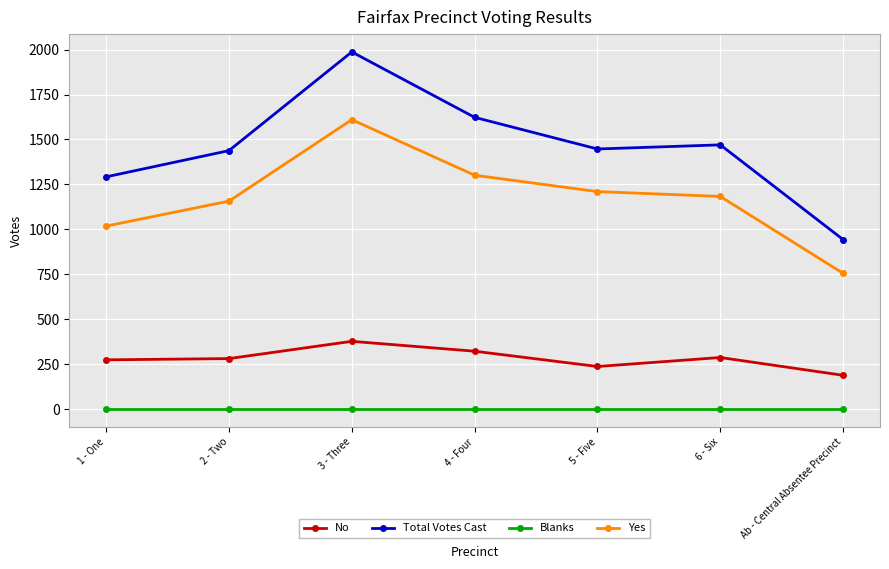

Where is the first local maximum for Total Votes Cast?

3 - Three